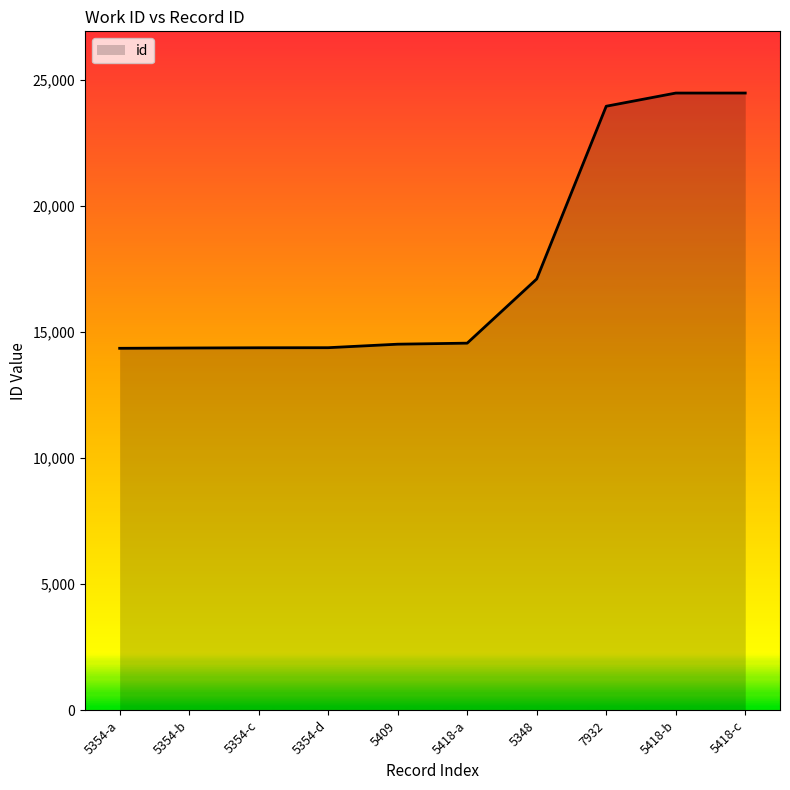

What is the average value?

17647